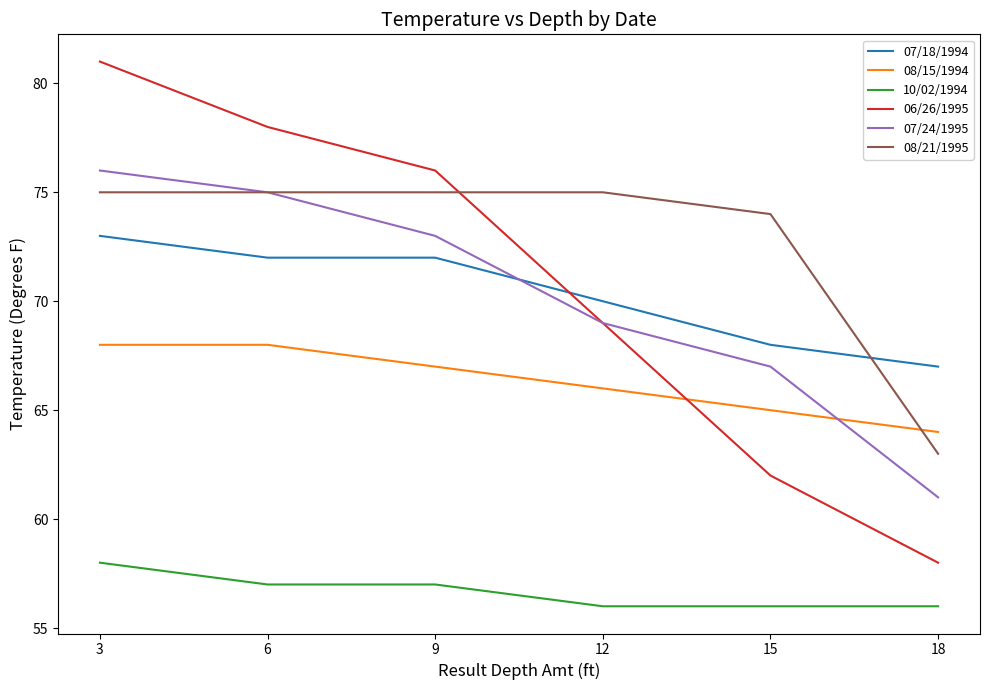

Reading right to left, what are all the values shown in this chart?

07/18/1994: 18=67	15=68	12=70	9=72	6=72	3=73
08/15/1994: 18=64	15=65	12=66	9=67	6=68	3=68
10/02/1994: 18=56	15=56	12=56	9=57	6=57	3=58
06/26/1995: 18=58	15=62	12=69	9=76	6=78	3=81
07/24/1995: 18=61	15=67	12=69	9=73	6=75	3=76
08/21/1995: 18=63	15=74	12=75	9=75	6=75	3=75